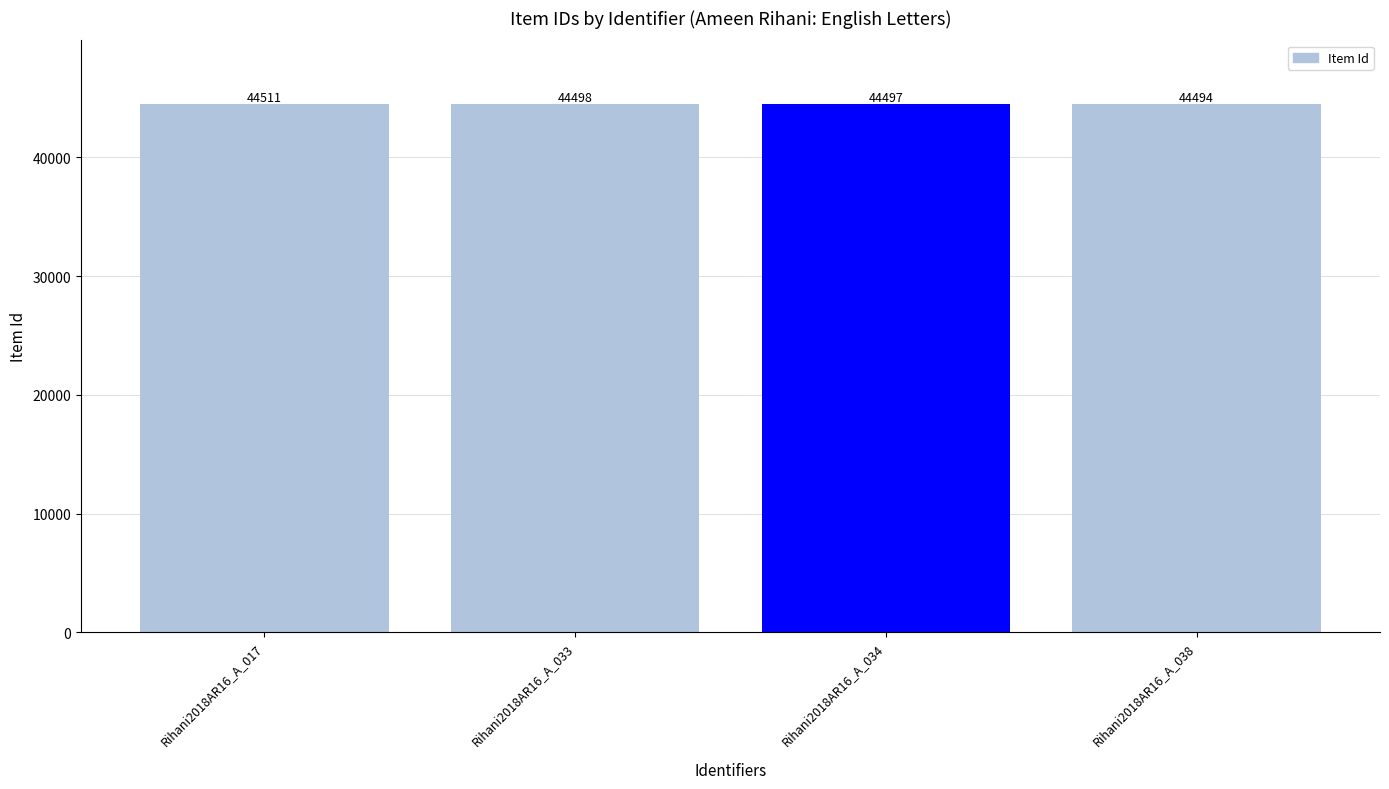

Reading left to right, list all the values displayed in this chart.

Rihani2018AR16_A_017=44511	Rihani2018AR16_A_033=44498	Rihani2018AR16_A_034=44497	Rihani2018AR16_A_038=44494